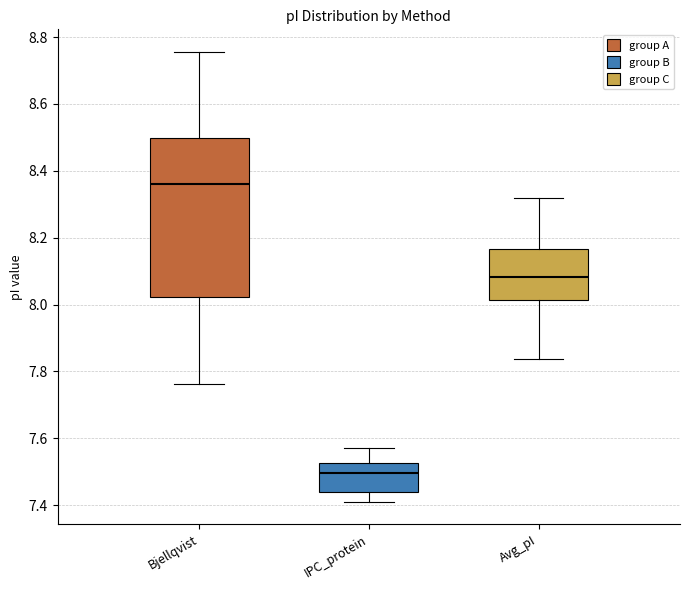

Reading left to right, transcribe this box plot: for each box, give where its median line is, the range the box spans, and where its two whiskers end, as read against the y-axis. The values are not printed on the chart, so give them approximately, as read against the axis.

Bjellqvist: median 8.36, box 8.02 to 8.50, whiskers 7.76 to 8.76
IPC_protein: median 7.50, box 7.44 to 7.52, whiskers 7.42 to 7.58
Avg_pI: median 8.08, box 8.02 to 8.16, whiskers 7.84 to 8.32